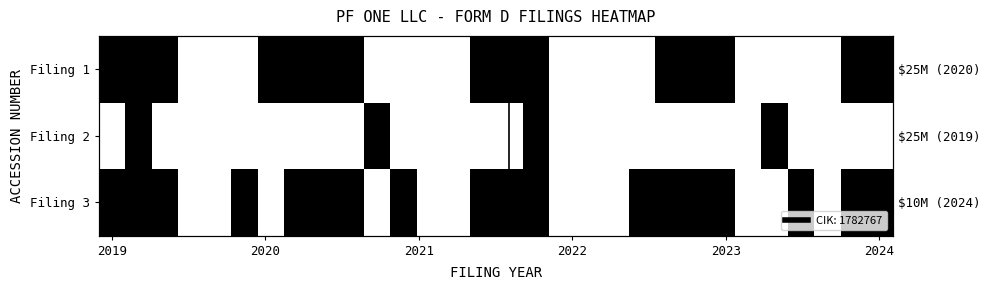

How many distinct data groups are displayed?

3